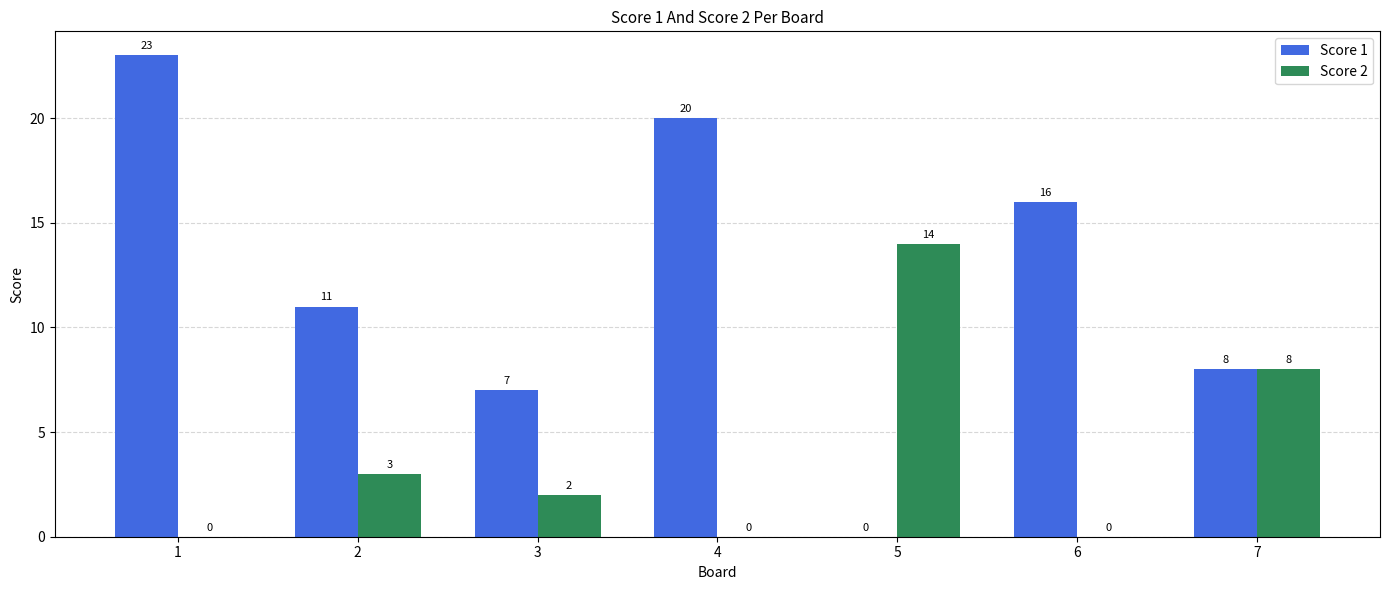

What is the sum of all Score 1 values?

85